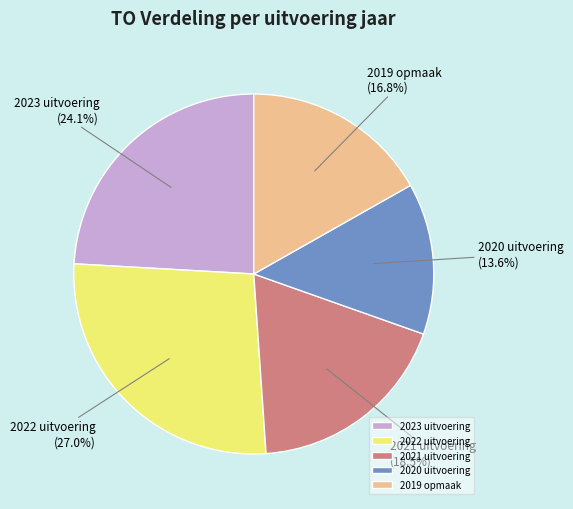

To the nearest percent, what portion does 2023 uitvoering represent?

24%